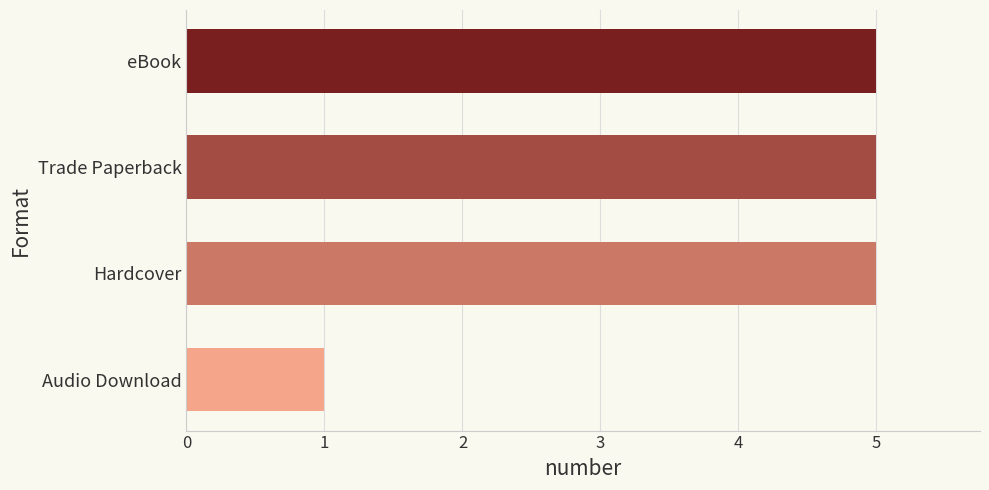

Which has a higher value, Audio Download or eBook?

eBook